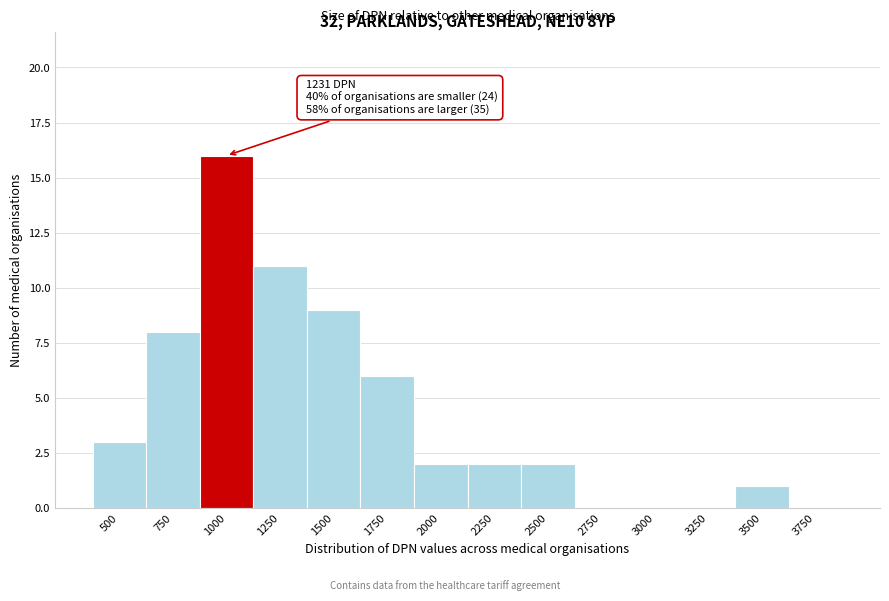

Reading left to right, list all the values displayed in this chart.

500=3	750=8	1000=16	1250=11	1500=9	1750=6	2000=2	2250=2	2500=2	2750=0	3000=0	3250=0	3500=1	3750=0